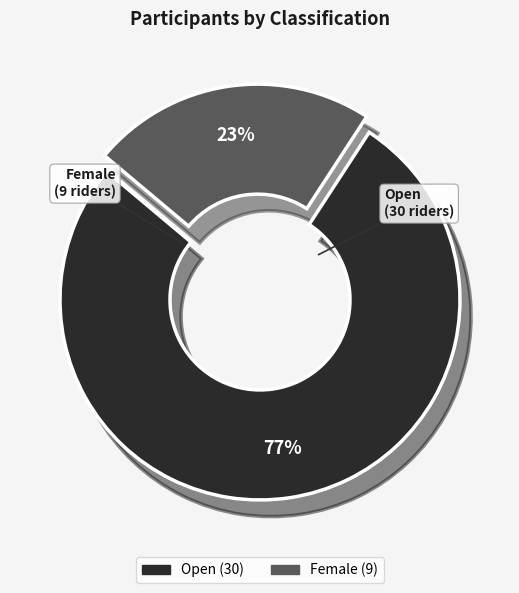

Rank the categories by value from highest to lowest.

Open, Female